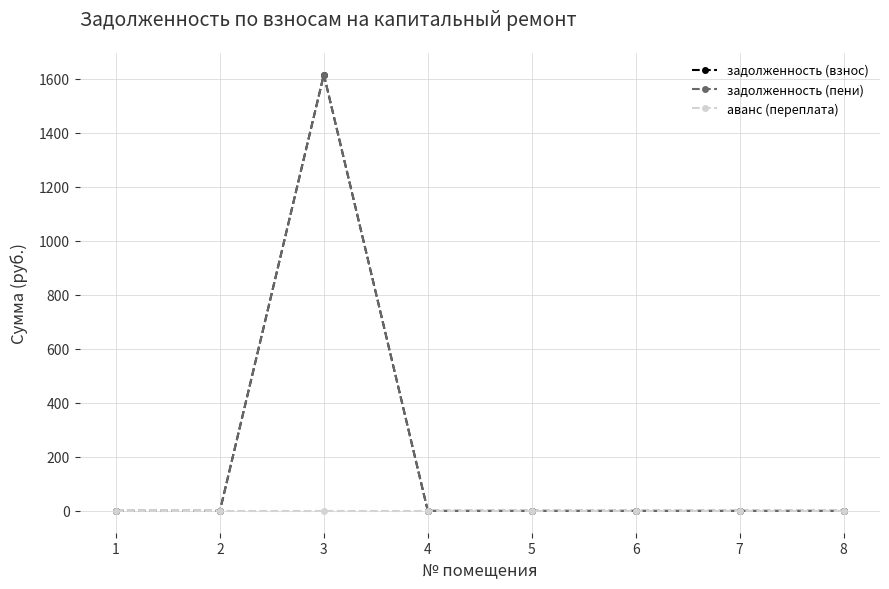

At which category does задолженность (взнос) reach its first local peak?

3